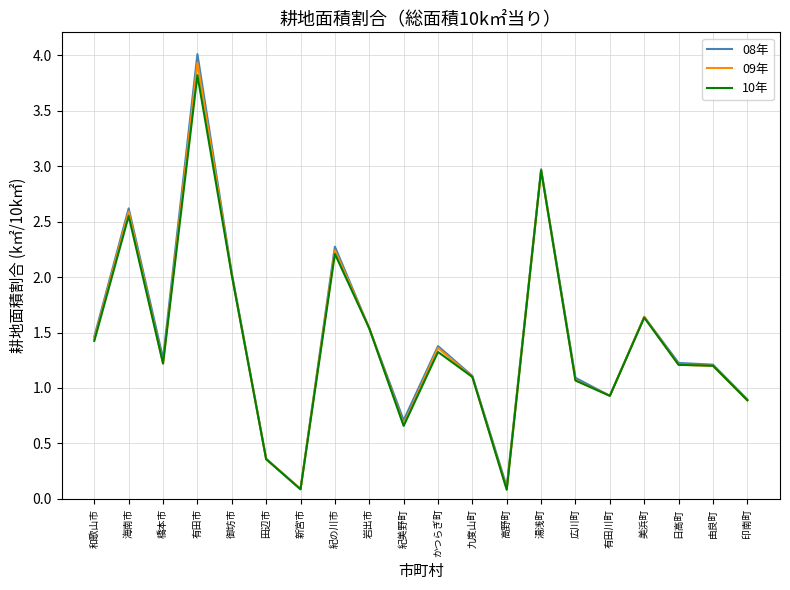

Which label corresponds to the largest value in the chart?

有田市